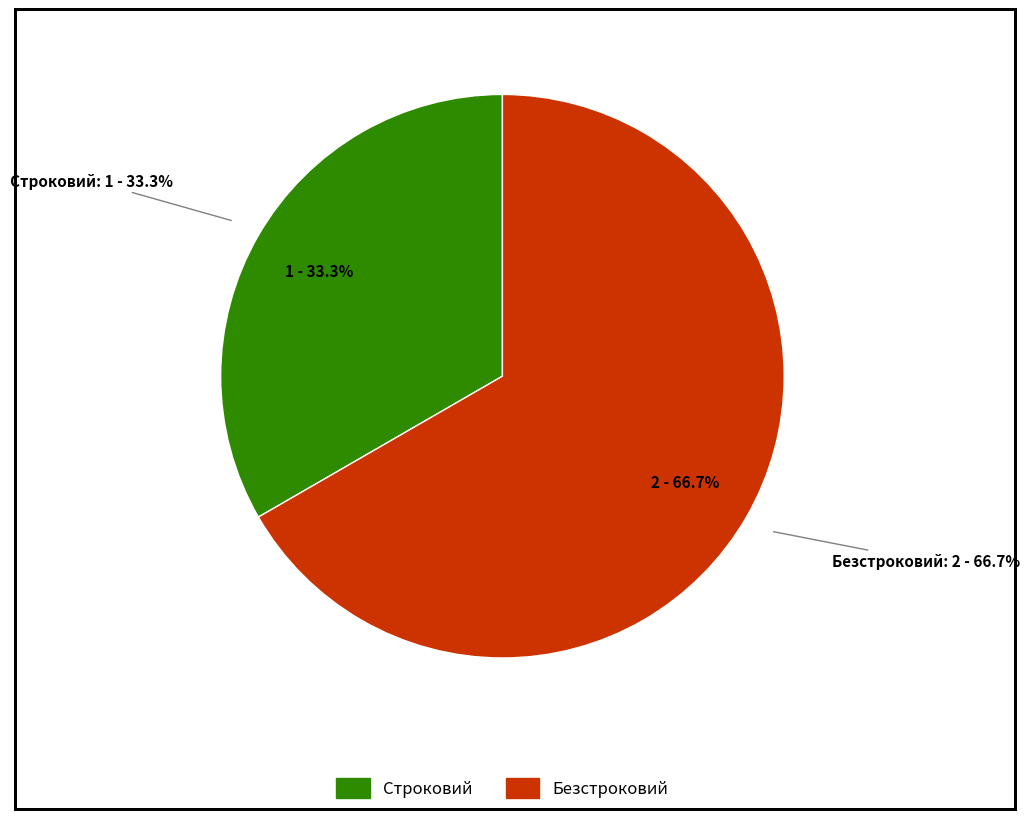

What percentage is NOT represented by Строковий?

66.7%